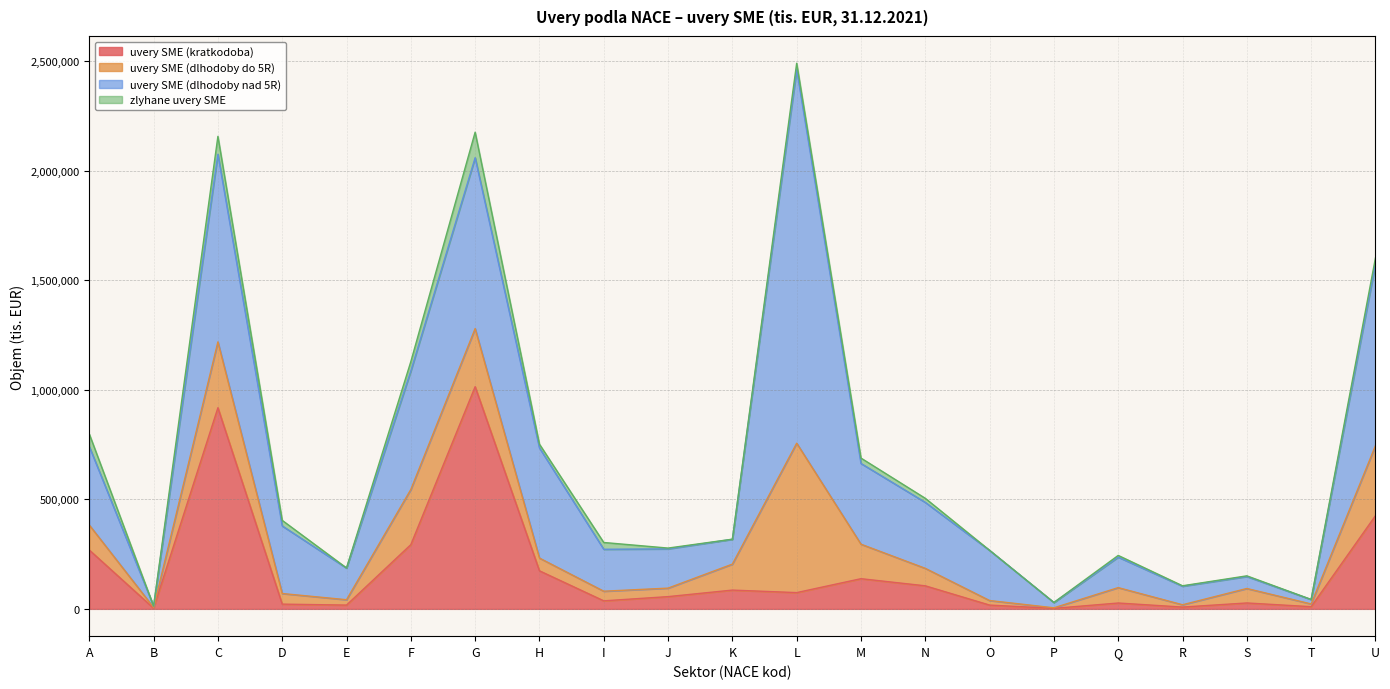

Does the chart have visible grid lines?

Yes